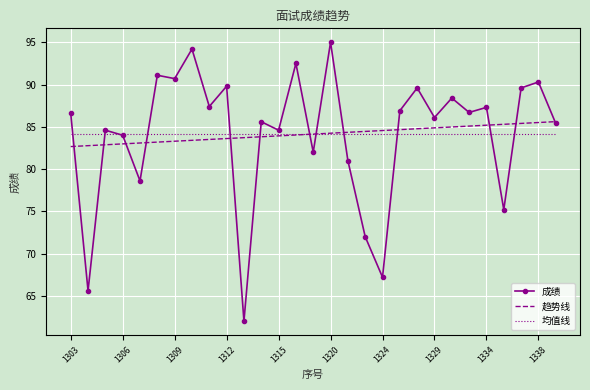

What is the smallest value displayed?

62.0